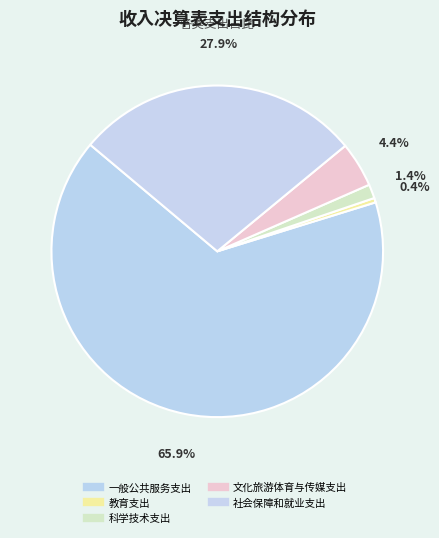

To the nearest percent, what portion does 文化旅游体育与传媒支出 represent?

4%